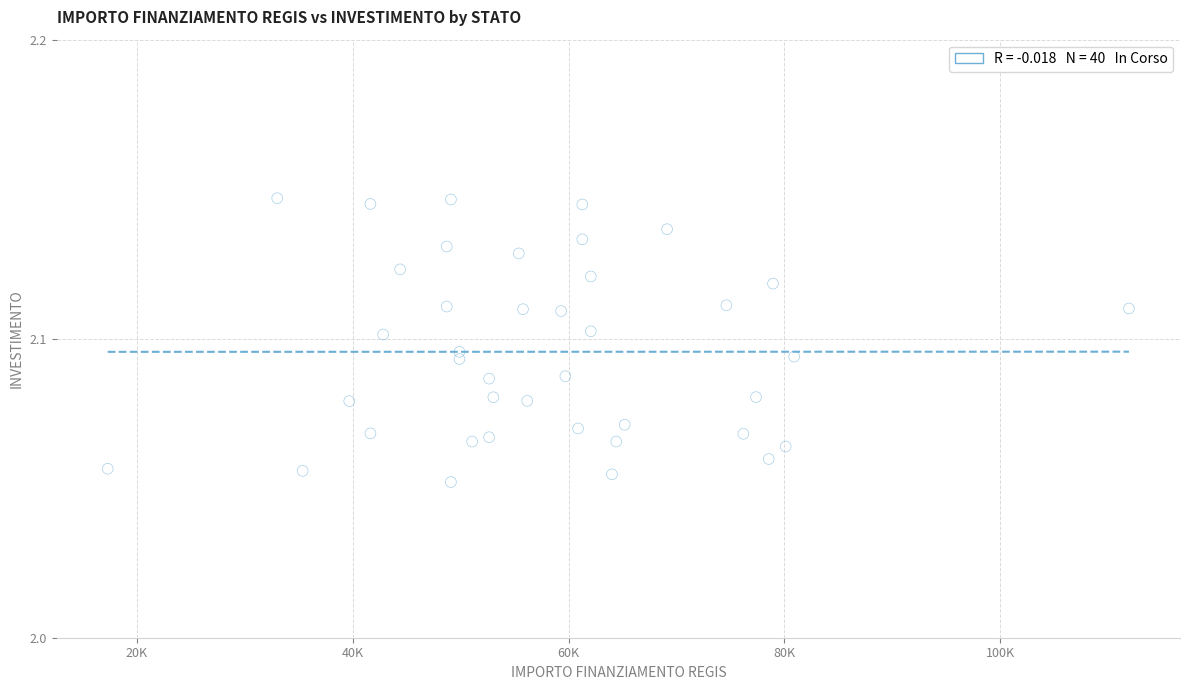

What is the range of X values (max minus min)?

94665.7